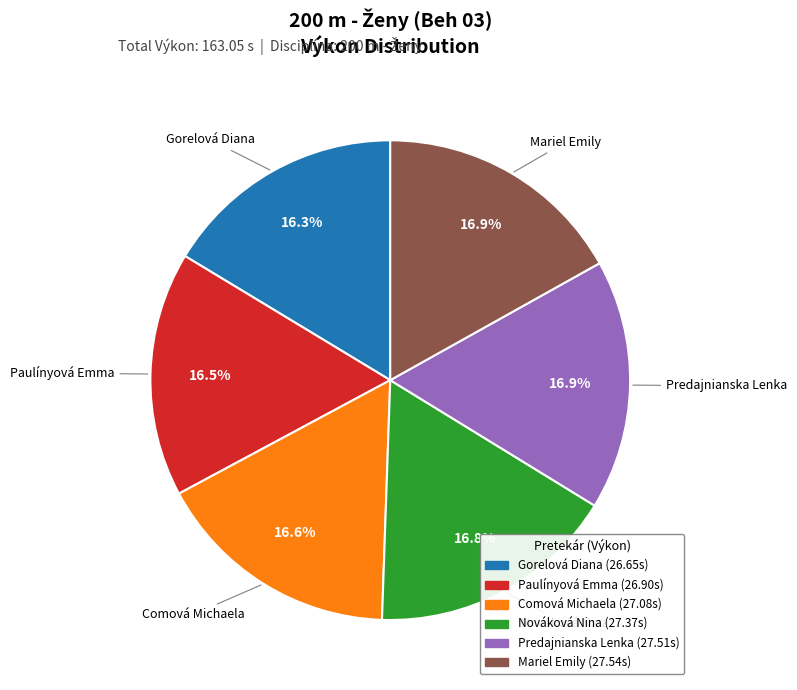

Count the number of slices in the pie.

6